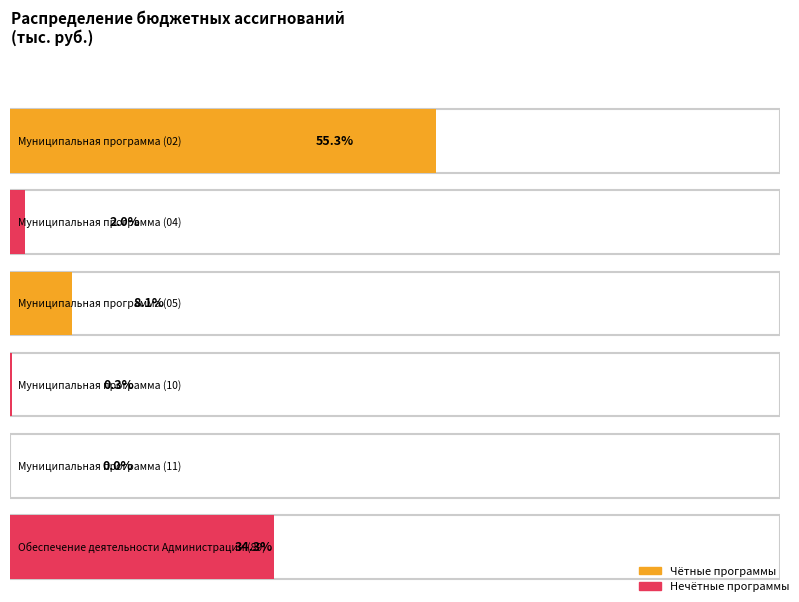

What is the value of the 2nd bar from the left?

167.4